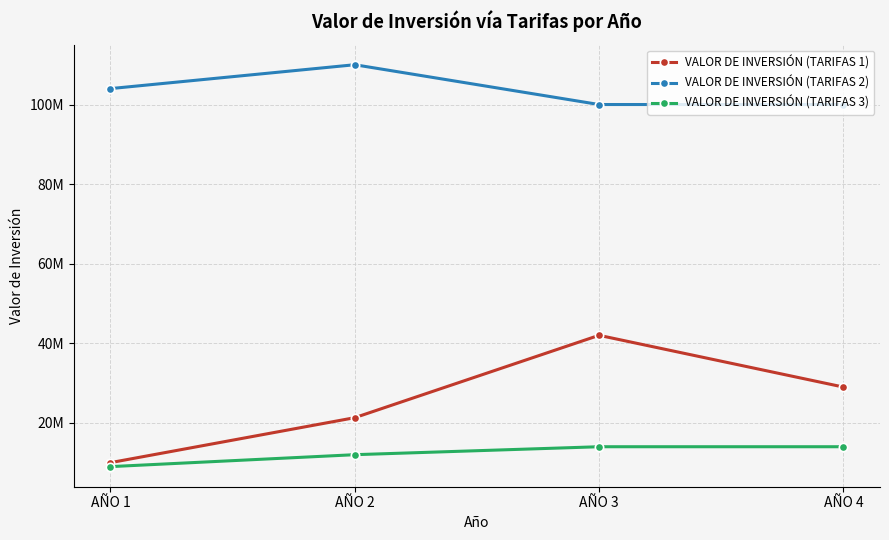

At which category does the chart reach its peak across all series?

AÑO 2